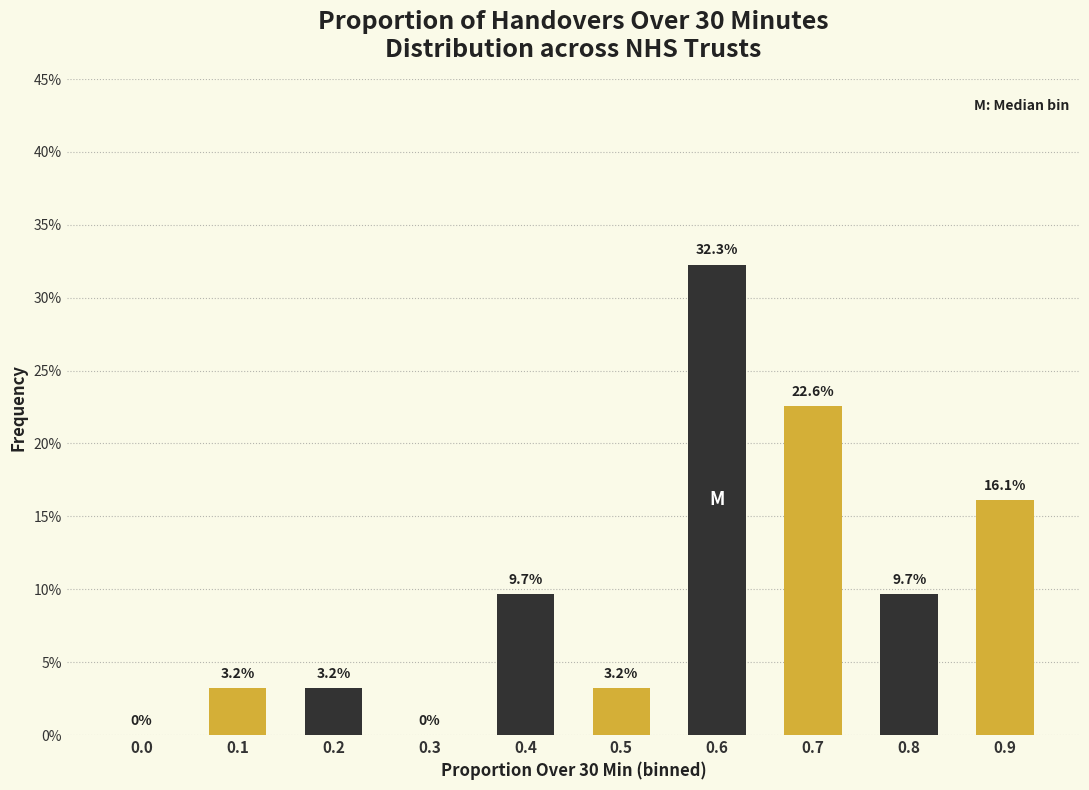

Reading left to right, list all the values displayed in this chart.

0.0=0.0	0.1=3.2	0.2=3.2	0.3=0.0	0.4=9.7	0.5=3.2	0.6=32.3	0.7=22.6	0.8=9.7	0.9=16.1